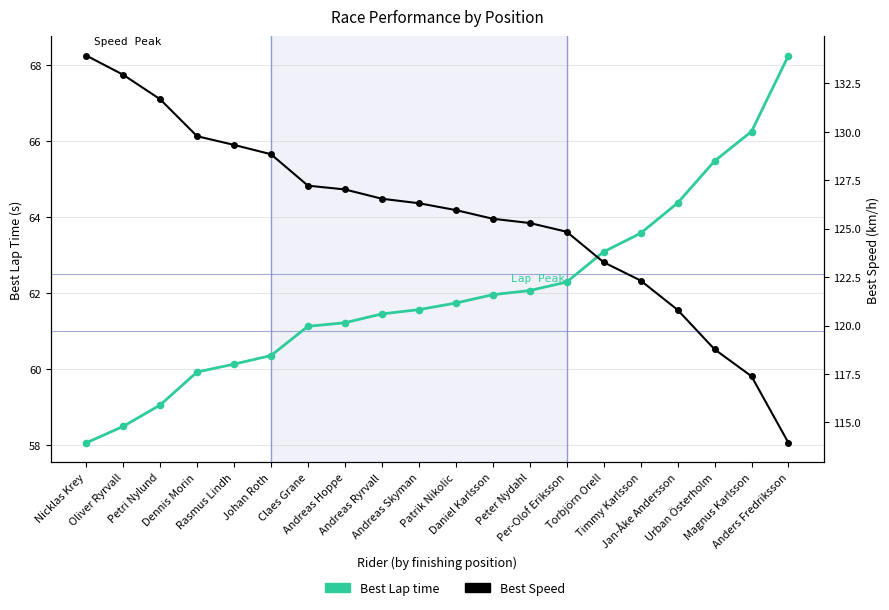

At which category is the sum across all series the highest?

Nicklas Krey